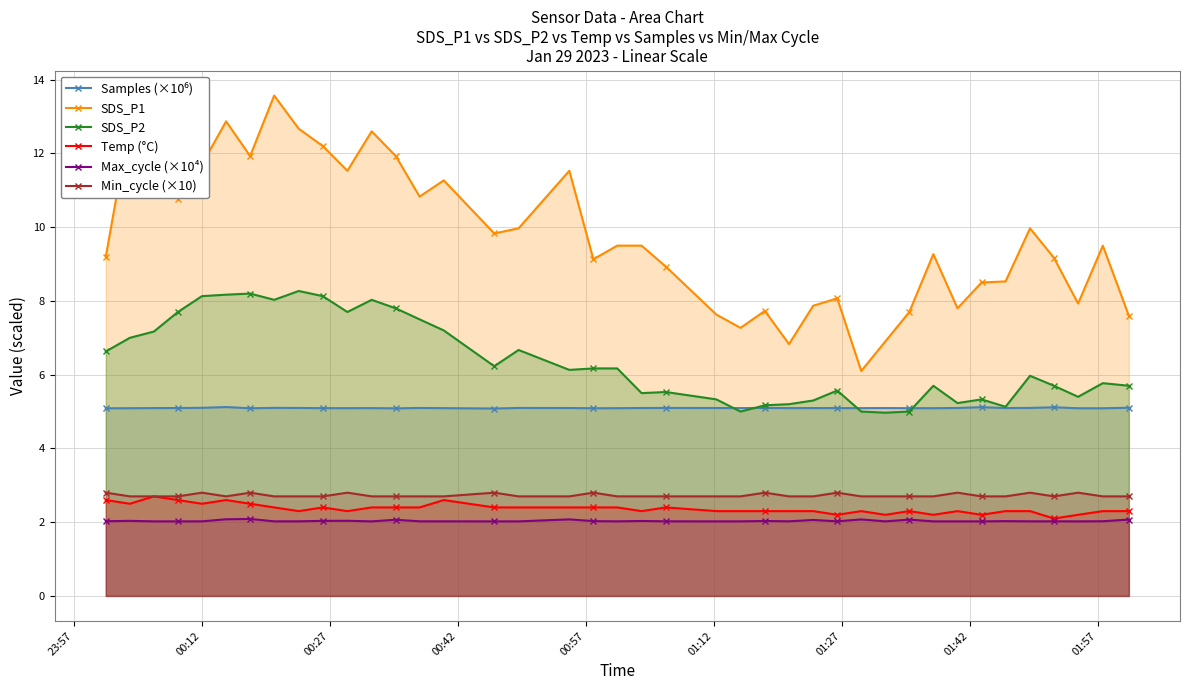

What is the smallest value displayed?

2.0